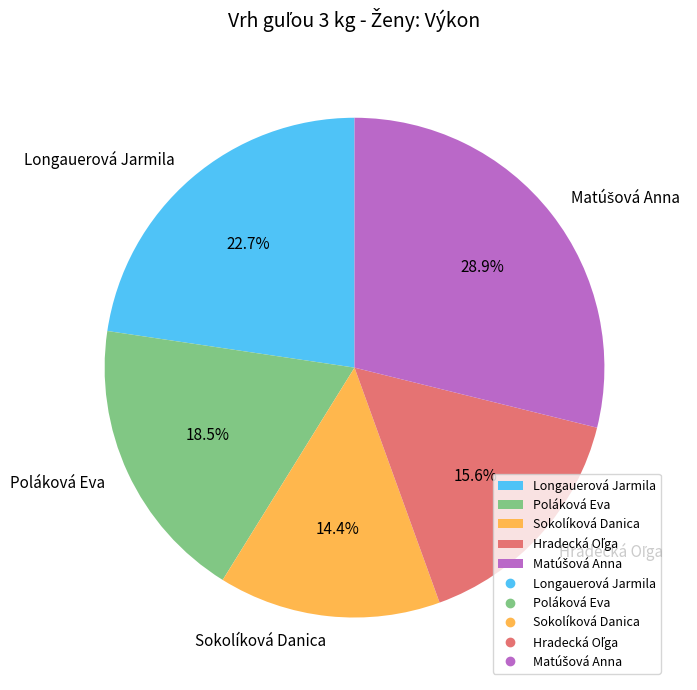

Combined, do Longauerová Jarmila and Sokolíková Danica account for over 50%?

No